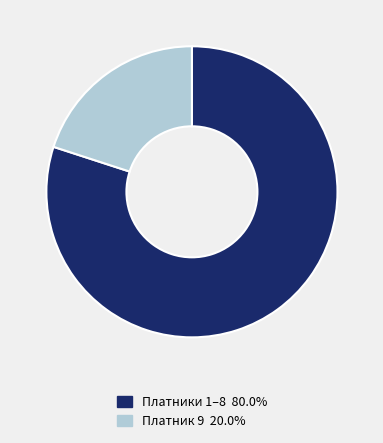

Is there any slice that represents more than half of the pie?

Yes